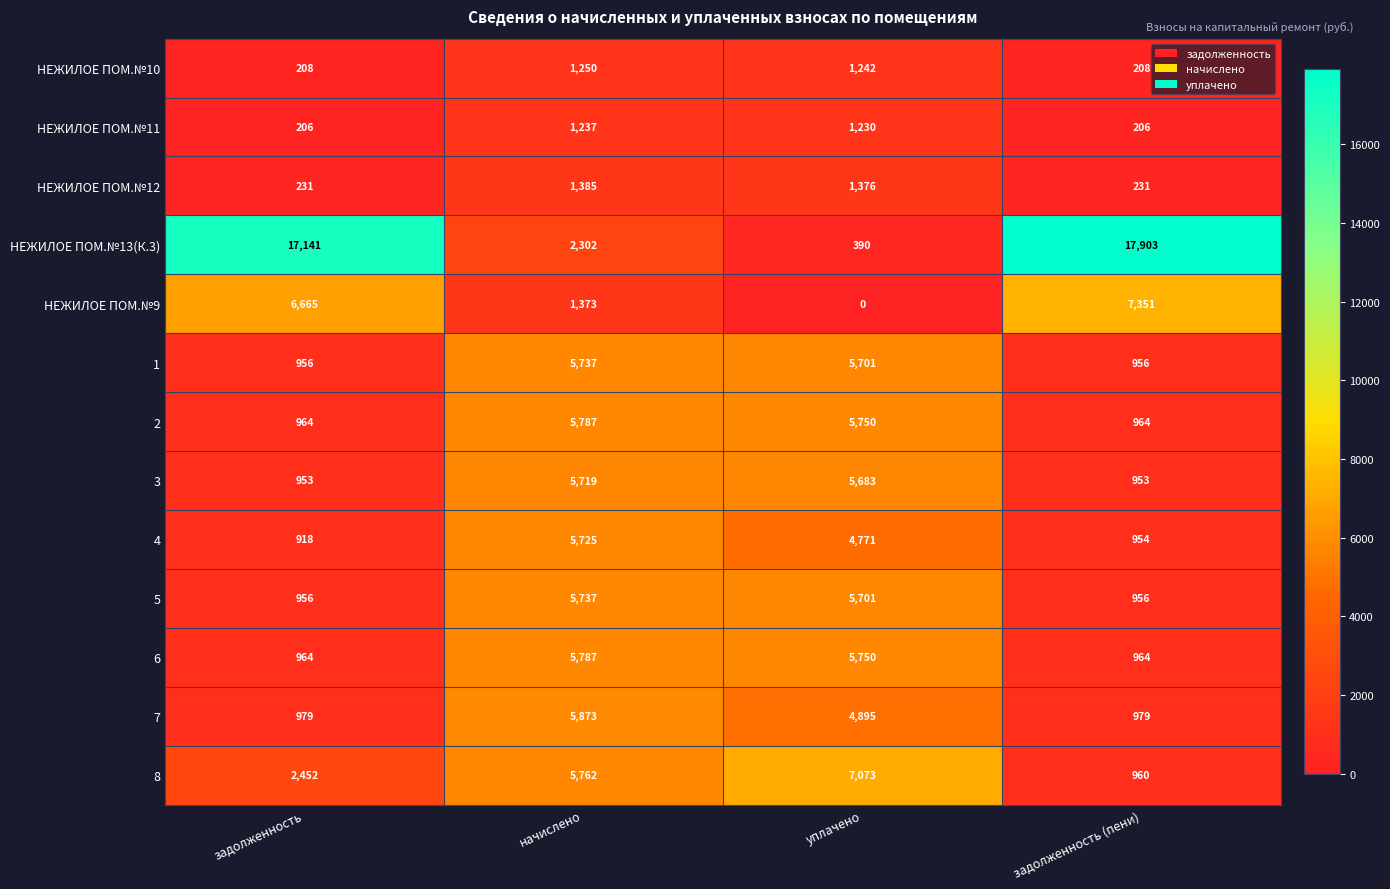

The value of 8 at задолженность is 2452. True or false?

True